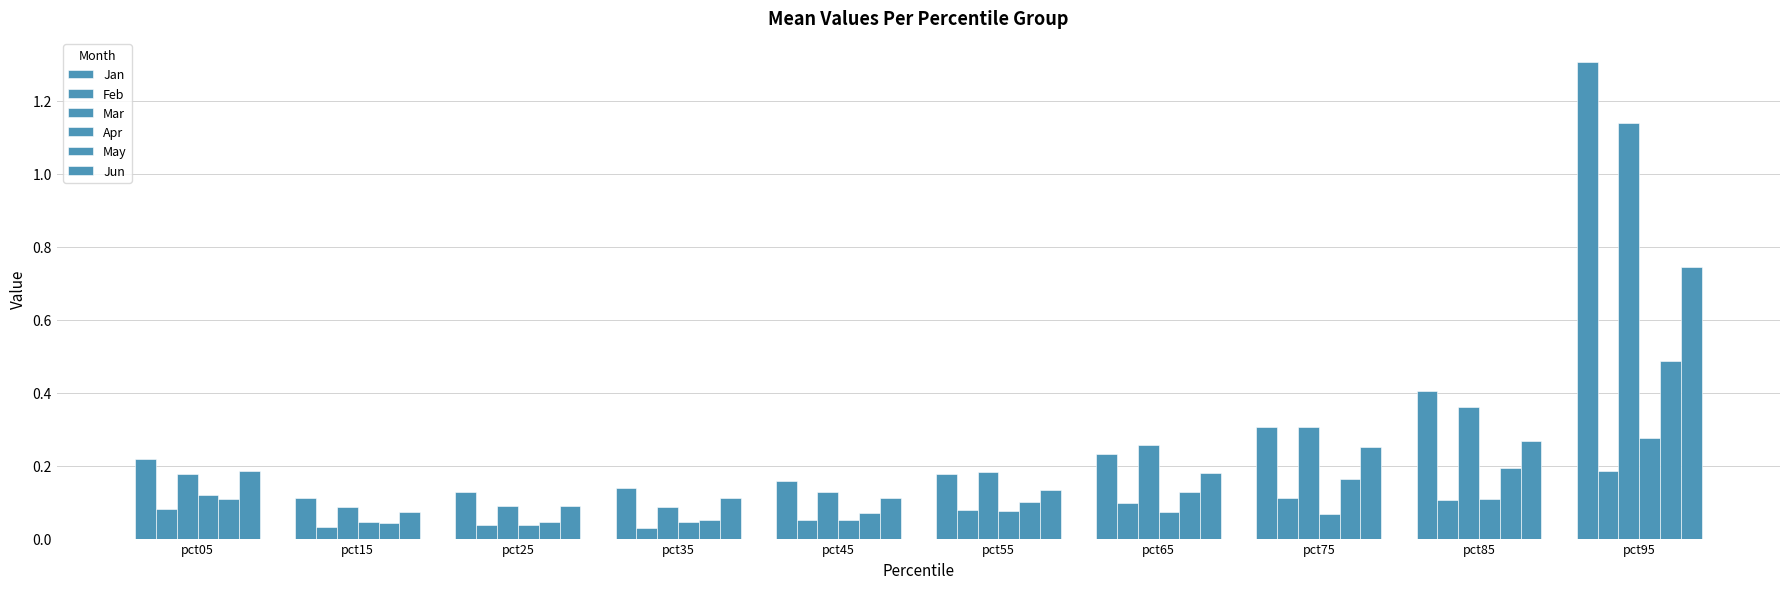

How many bars are there in total?

60